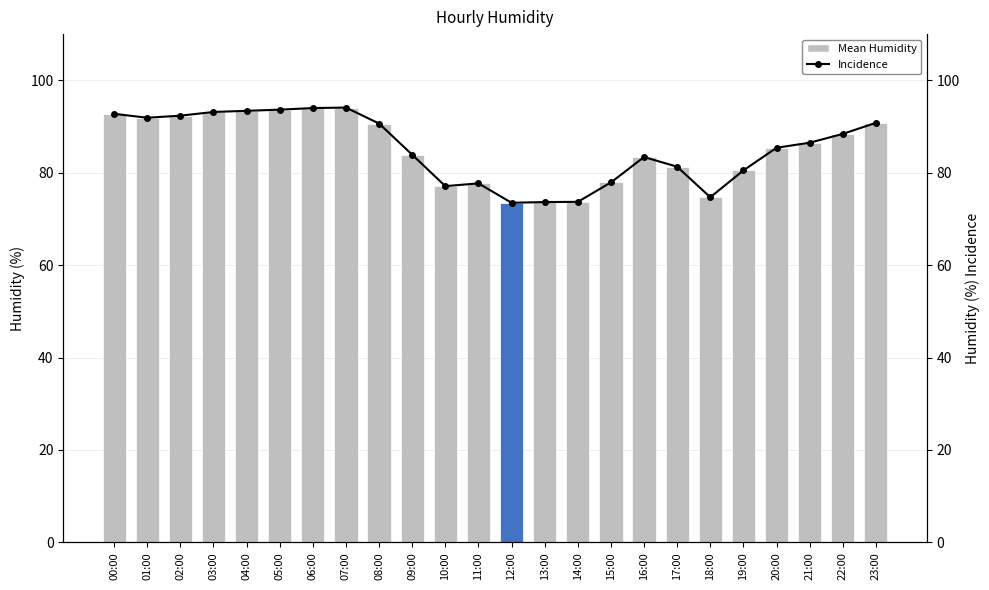

What are all the series names shown in the legend?

Mean Humidity, Incidence